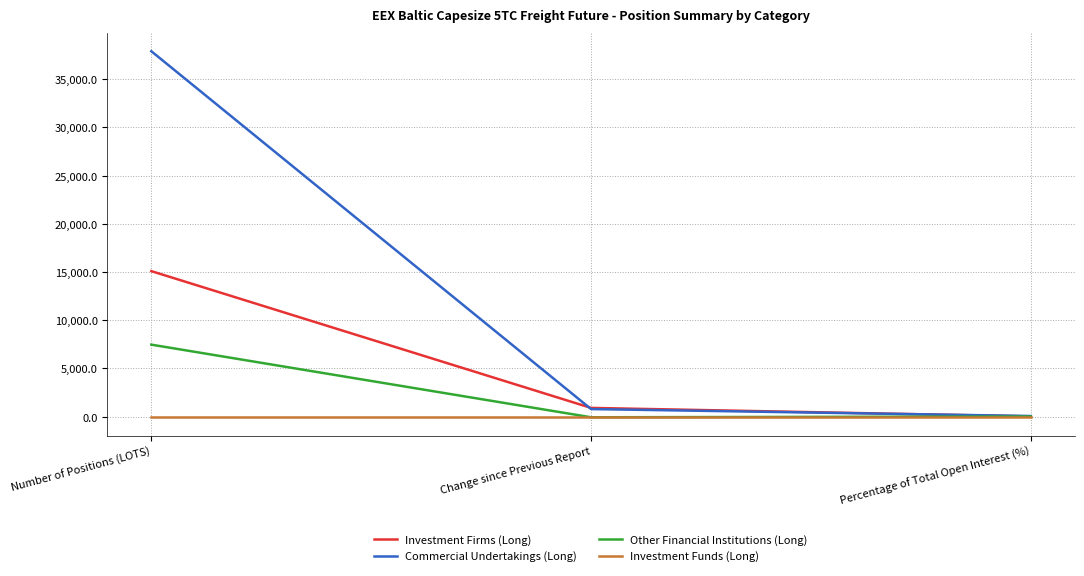

Which series changed the most between Change since Previous Report and Percentage of Total Open Interest (%)?

Investment Firms (Long)